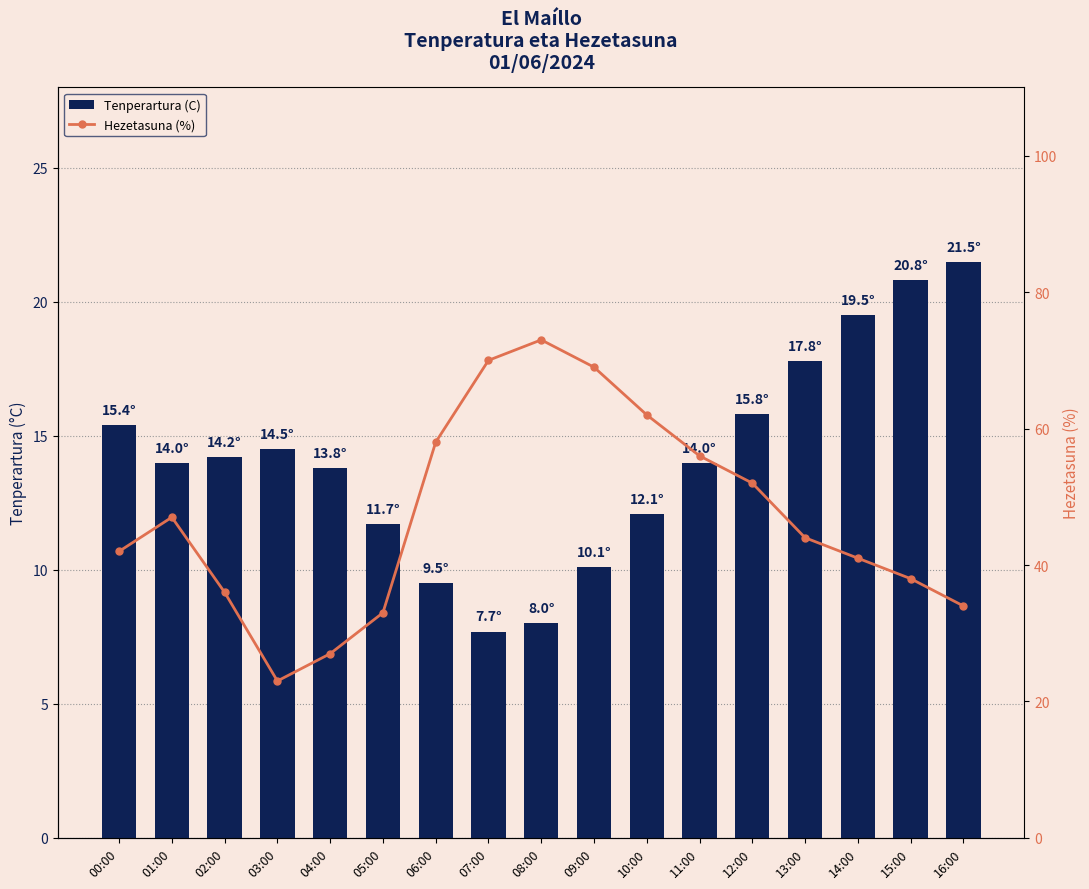

At 05:00, list the series in order from smallest to largest.

Tenperartura (C), Hezetasuna (%)